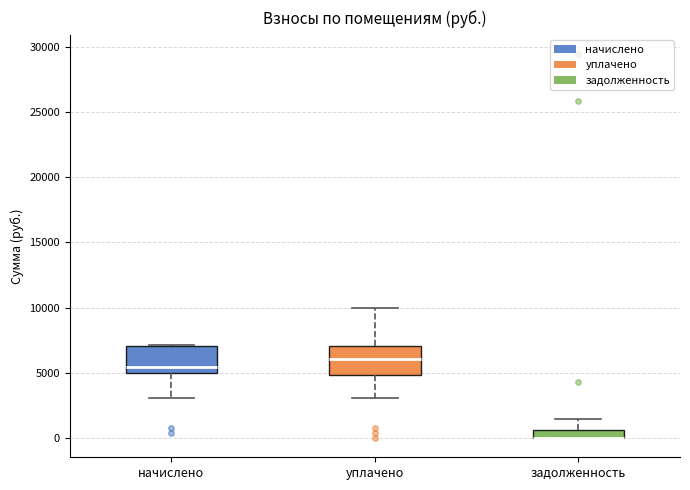

Where does the upper whisker of the box for уплачено end on the y-axis? The values are not printed on the chart, so give them approximately, as read against the axis.

10000